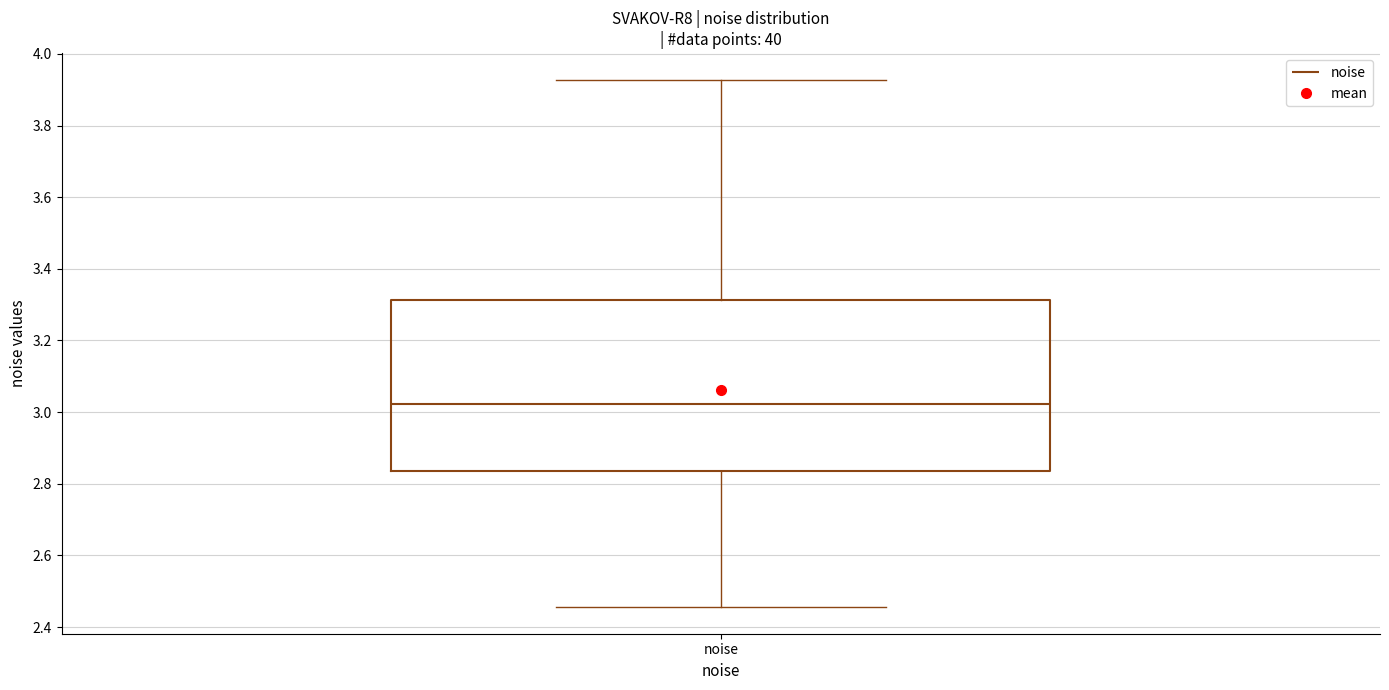

Where does the median line of the box for noise sit on the y-axis? The values are not printed on the chart, so give them approximately, as read against the axis.

3.02